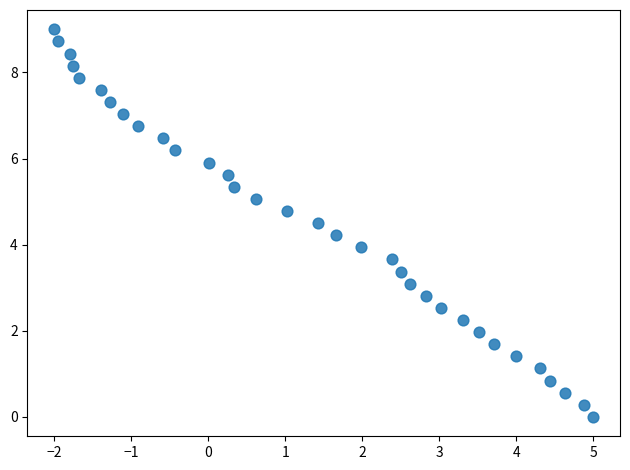

What is the range of Y values (max minus min)?

9.0